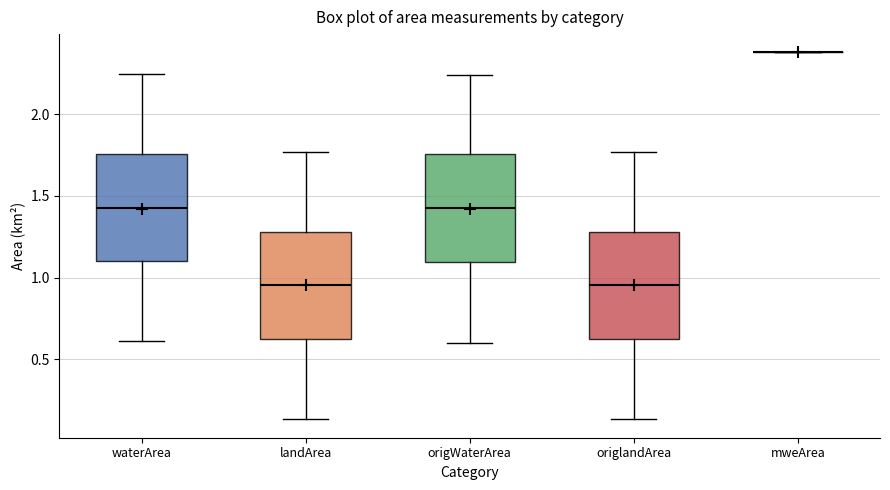

Reading left to right, transcribe this box plot: for each box, give where its median line is, the range the box spans, and where its two whiskers end, as read against the y-axis. The values are not printed on the chart, so give them approximately, as read against the axis.

waterArea: median 1.45, box 1.10 to 1.75, whiskers 0.60 to 2.25
landArea: median 0.95, box 0.60 to 1.30, whiskers 0.15 to 1.75
origWaterArea: median 1.45, box 1.10 to 1.75, whiskers 0.60 to 2.25
origlandArea: median 0.95, box 0.60 to 1.30, whiskers 0.15 to 1.75
mweArea: box collapsed to a line at 2.40, whiskers 2.40 to 2.40